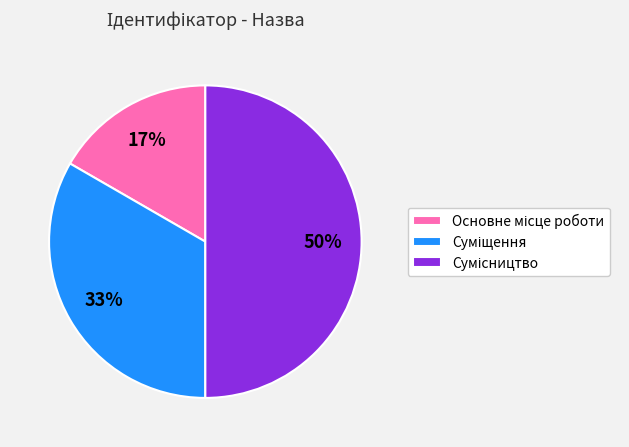

To the nearest percent, what is the average slice percentage?

33%